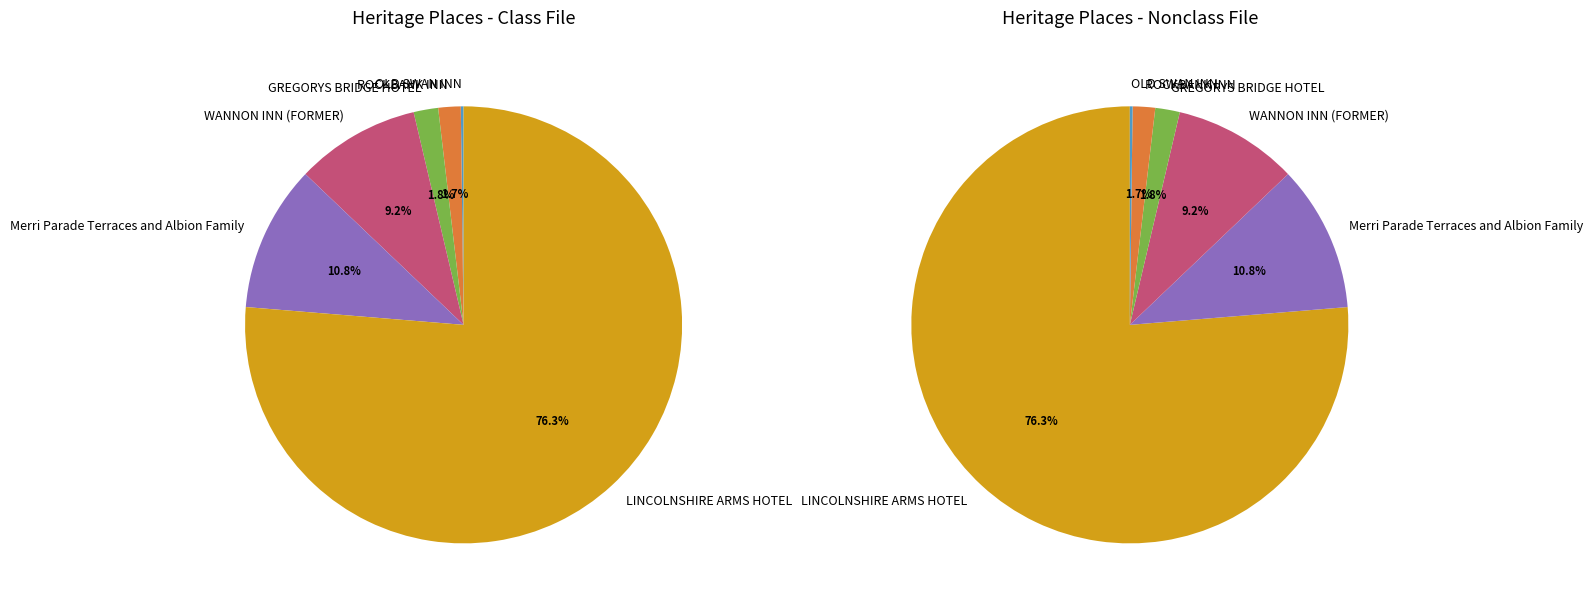

Approximately how many times larger is the value at ROCKBANK INN compared to GREGORYS BRIDGE HOTEL?

0.9